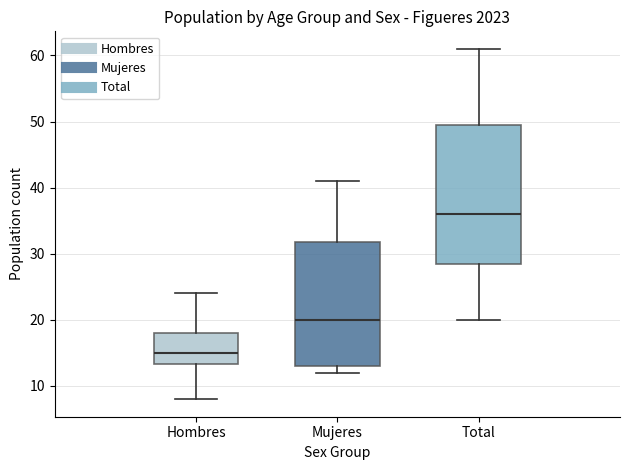

Reading left to right, read every box against the y-axis: the position of its median line, the range the box covers, and the ends of its whiskers. The values are not printed on the chart, so give them approximately, as read against the axis.

Hombres: median 15, box 13 to 18, whiskers 8 to 24
Mujeres: median 20, box 13 to 32, whiskers 12 to 41
Total: median 36, box 29 to 50, whiskers 20 to 61